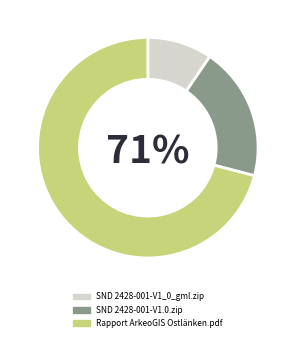

To the nearest percent, what is the combined percentage of Rapport ArkeoGIS Ostlänken.pdf and SND 2428-001-V1_0_gml.zip?

80%